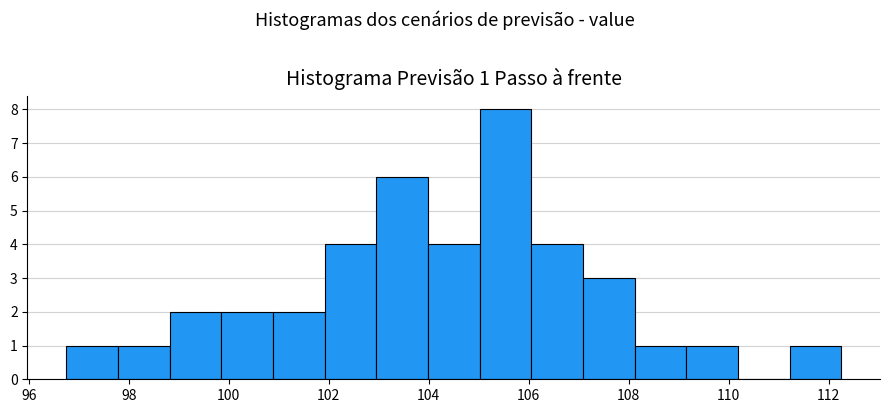

Over which range of the x-axis is the bar tallest?

105.0 to 106.0